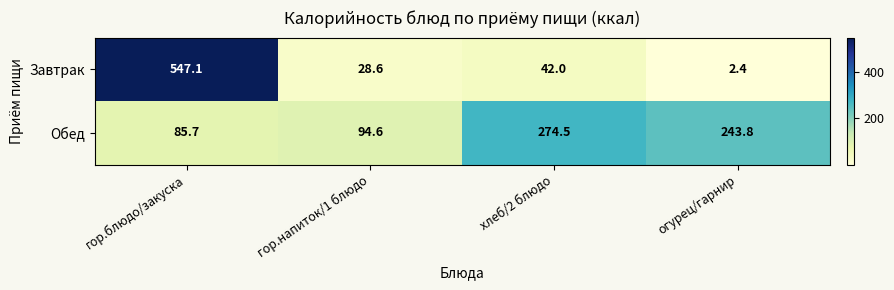

What is the spread (max minus min) of values at гор.блюдо/закуска?

461.4